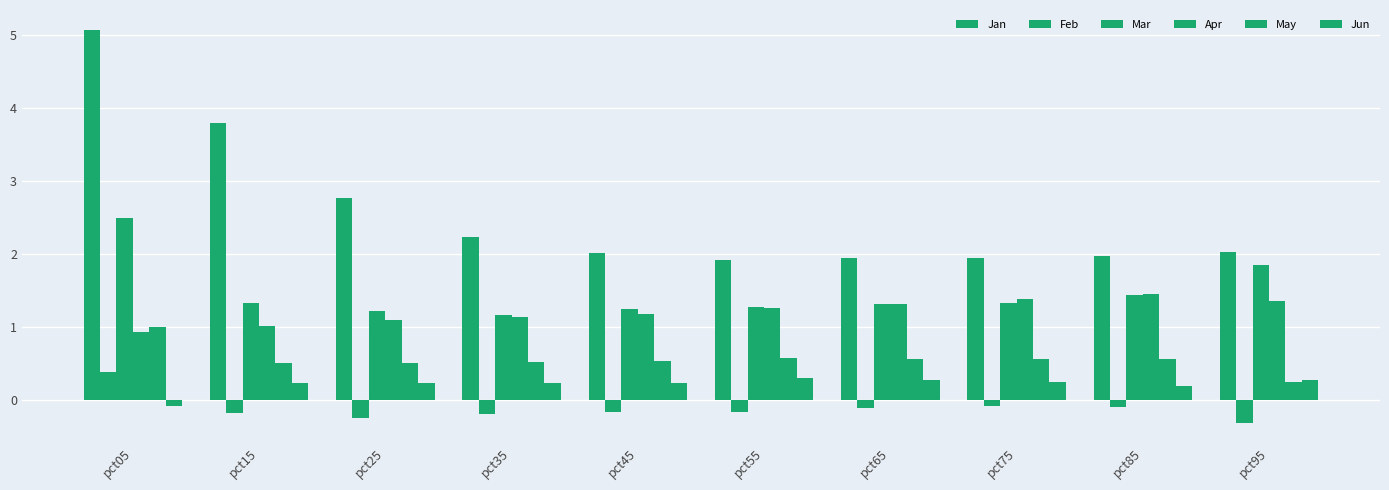

What is the average value of the Mar series?

1.5